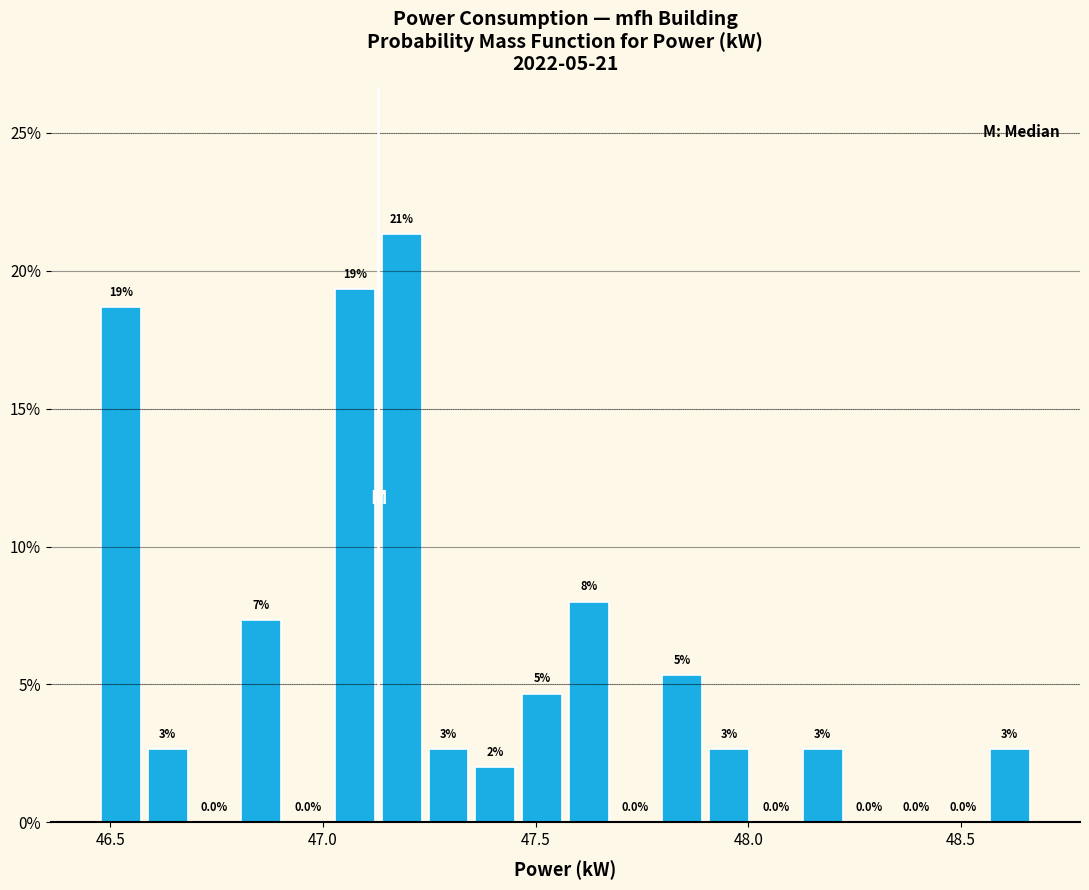

Read against the x-axis, roughly where is the centre of the tallest bar?

47.20